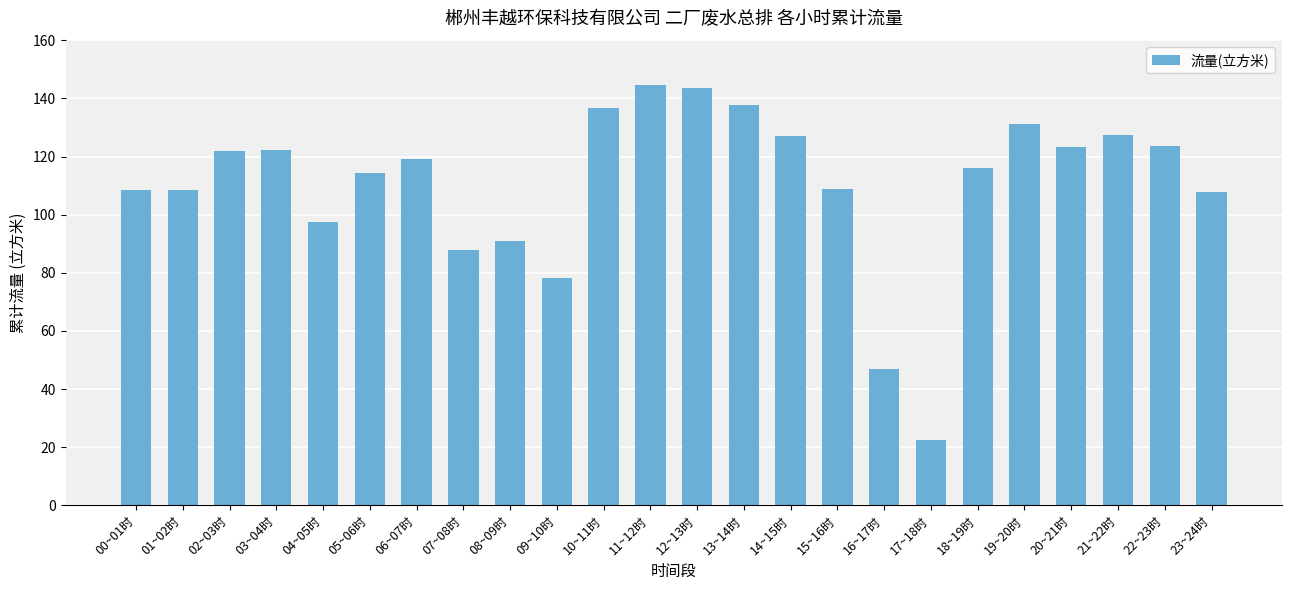

True or false: the data shows 90.8 at 08~09时.

True